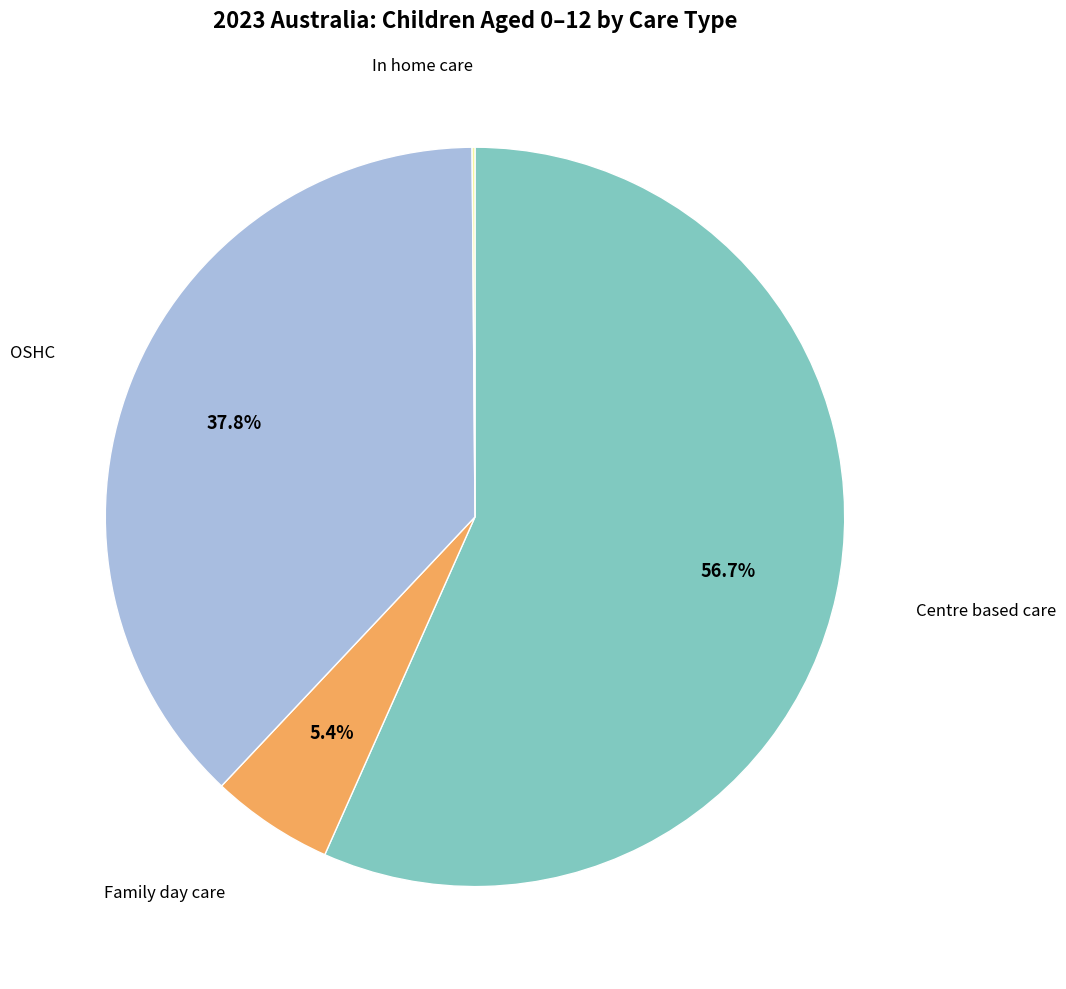

Is there a majority slice in this chart?

Yes